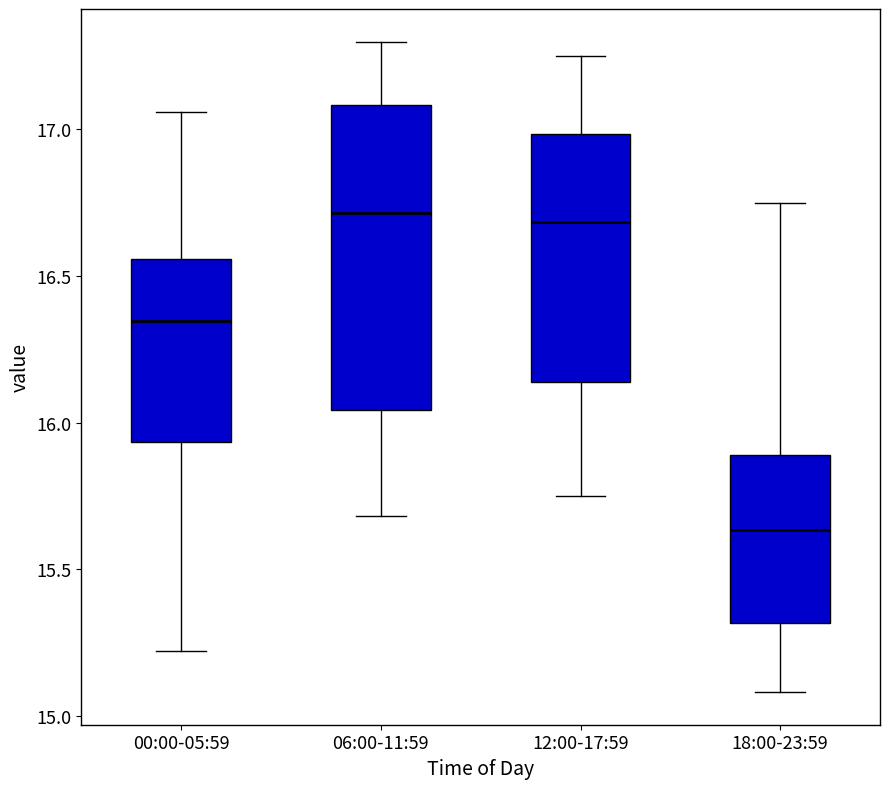

Reading left to right, read every box against the y-axis: the position of its median line, the range the box covers, and the ends of its whiskers. The values are not printed on the chart, so give them approximately, as read against the axis.

00:00-05:59: median 16.35, box 15.95 to 16.55, whiskers 15.20 to 17.05
06:00-11:59: median 16.70, box 16.05 to 17.10, whiskers 15.70 to 17.30
12:00-17:59: median 16.70, box 16.15 to 17.00, whiskers 15.75 to 17.25
18:00-23:59: median 15.65, box 15.30 to 15.90, whiskers 15.10 to 16.75